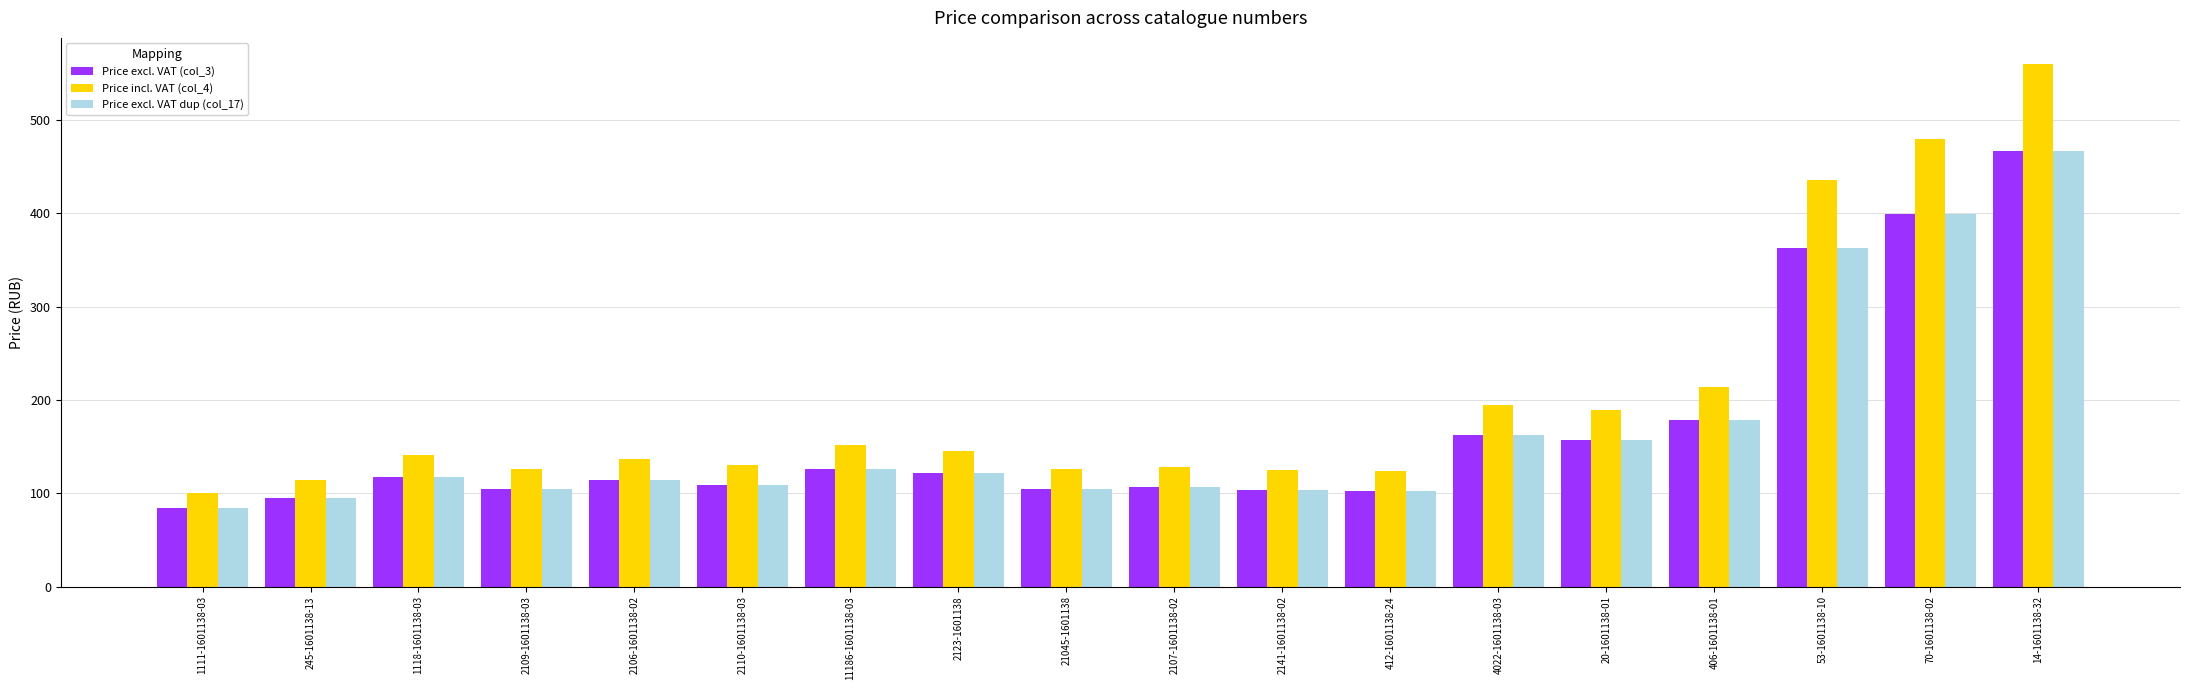

The value of Price excl. VAT dup (col_17) at 2107-1601138-02 is 106.5. True or false?

True